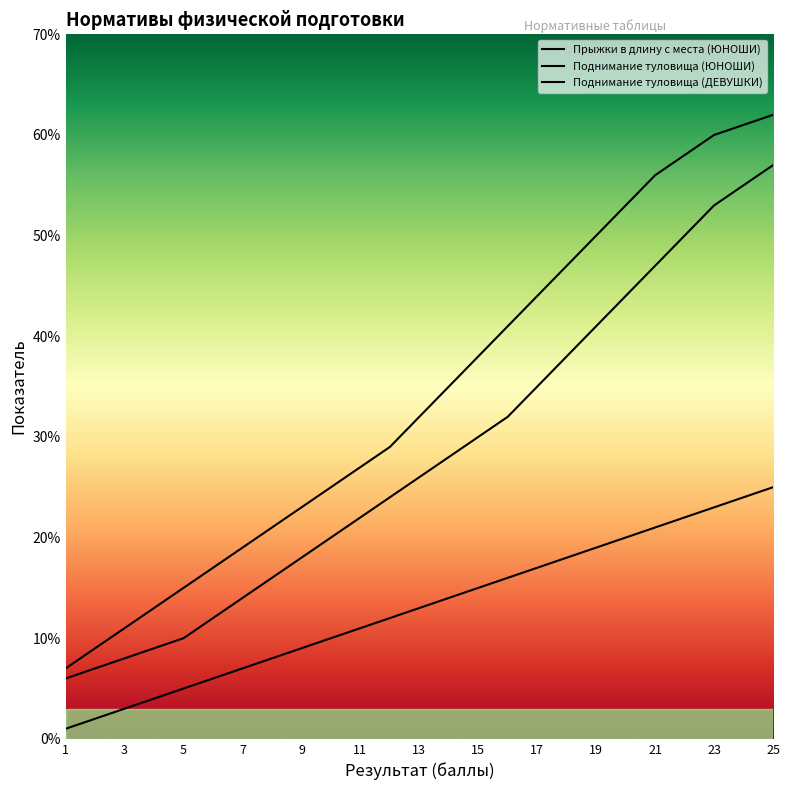

Reading left to right, extract all data points from this chart.

Прыжки в длину с места (ЮНОШИ): 1	2	3	4	5	6	7	8	9	10	11	12	13	14	15	16	17	18	19	20	21	22	23	24	25
Поднимание туловища (ЮНОШИ): 6	7	8	9	10	12	14	16	18	20	22	24	26	28	30	32	35	38	41	44	47	50	53	55	57
Поднимание туловища (ДЕВУШКИ): 7	9	11	13	15	17	19	21	23	25	27	29	32	35	38	41	44	47	50	53	56	58	60	61	62